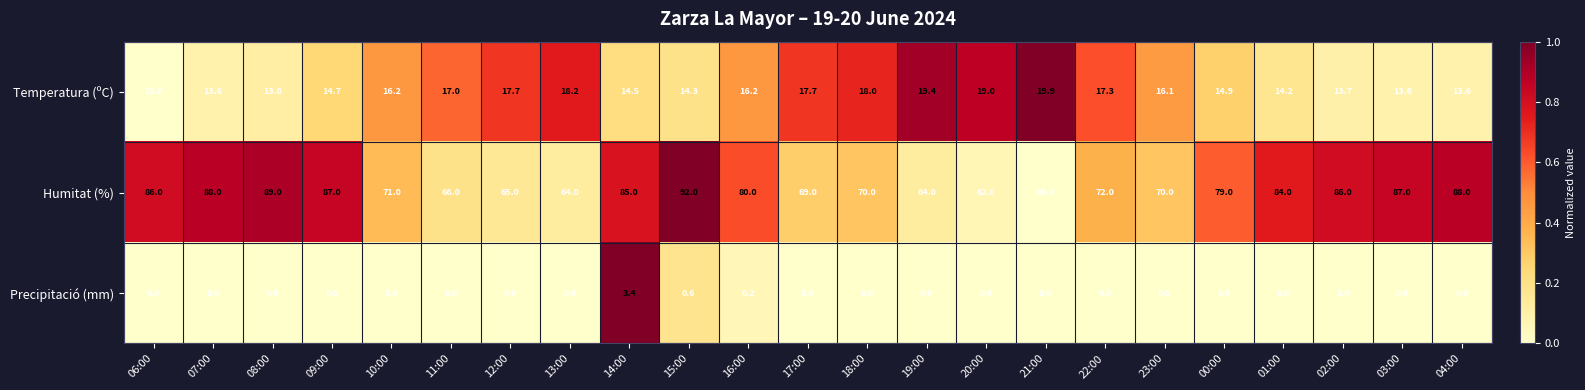

What is the approximate value of Temperatura (ºC) at 04:00?

13.6